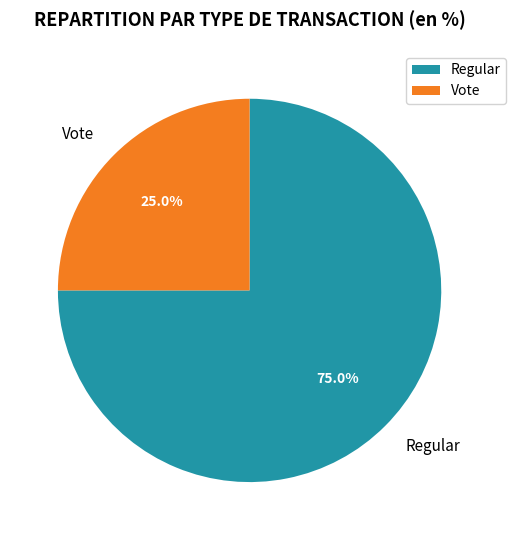

To the nearest percent, what percentage of the pie is Regular?

75%